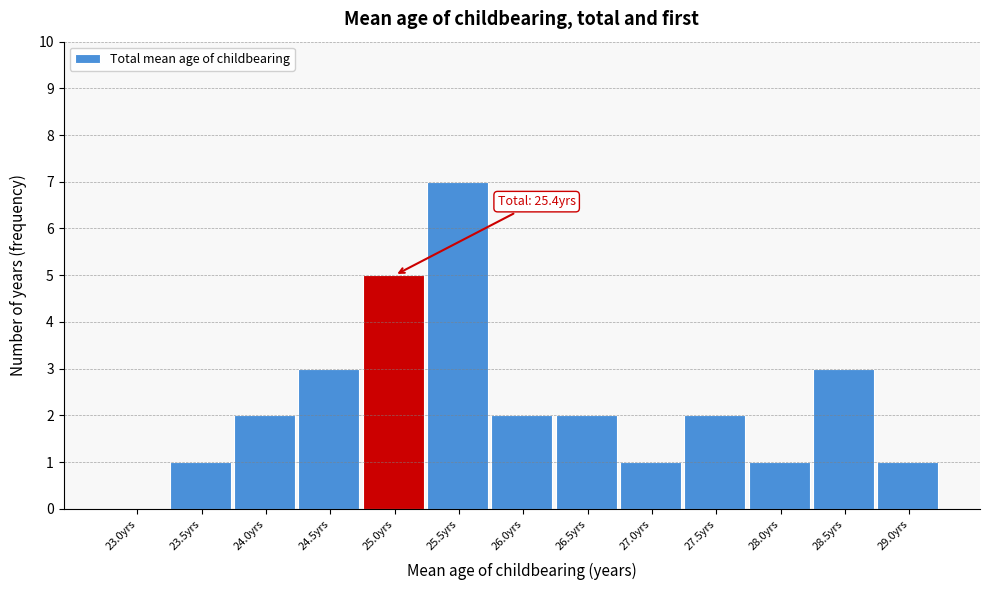

Reading left to right, extract all data points from this chart.

23.0yrs=0	23.5yrs=1	24.0yrs=2	24.5yrs=3	25.0yrs=5	25.5yrs=7	26.0yrs=2	26.5yrs=2	27.0yrs=1	27.5yrs=2	28.0yrs=1	28.5yrs=3	29.0yrs=1